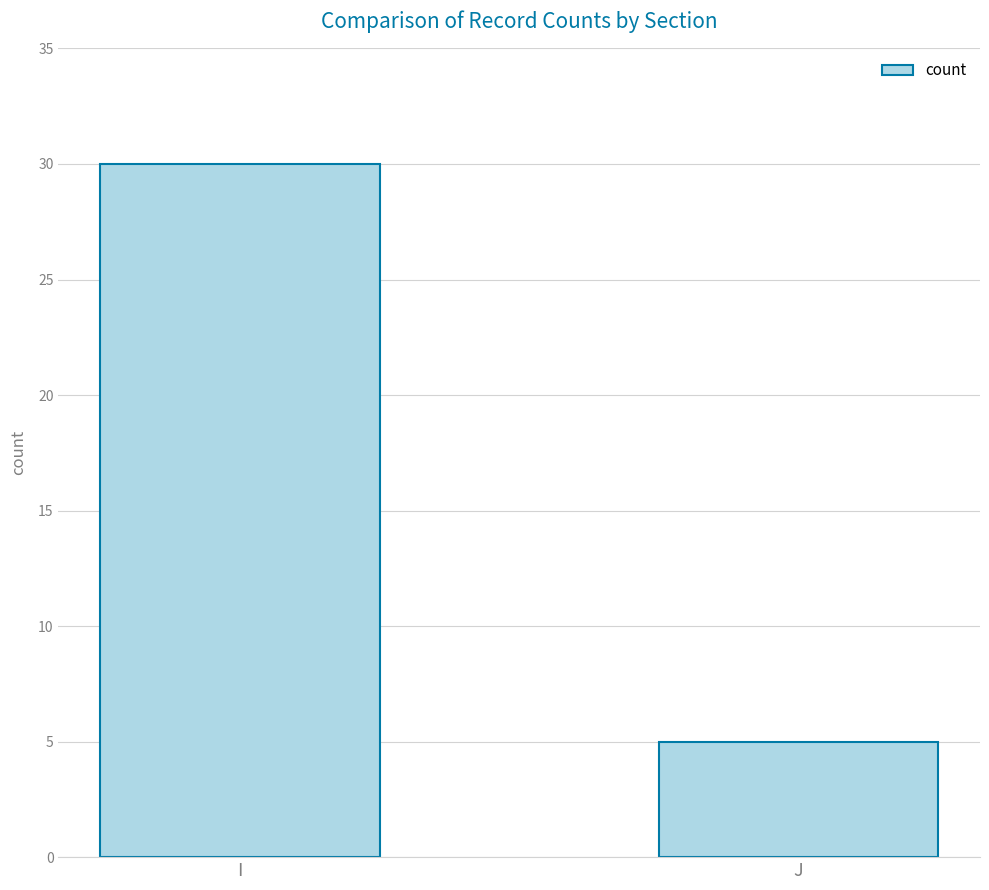

Reading left to right, what are all the values shown in this chart?

I=30	J=5